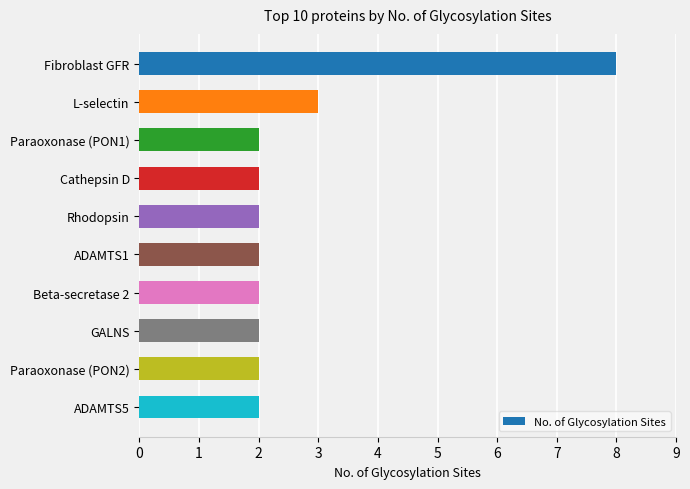

Reading top to bottom, what are all the values shown in this chart?

Fibroblast GFR=8	L-selectin=3	Paraoxonase (PON1)=2	Cathepsin D=2	Rhodopsin=2	ADAMTS1=2	Beta-secretase 2=2	GALNS=2	Paraoxonase (PON2)=2	ADAMTS5=2